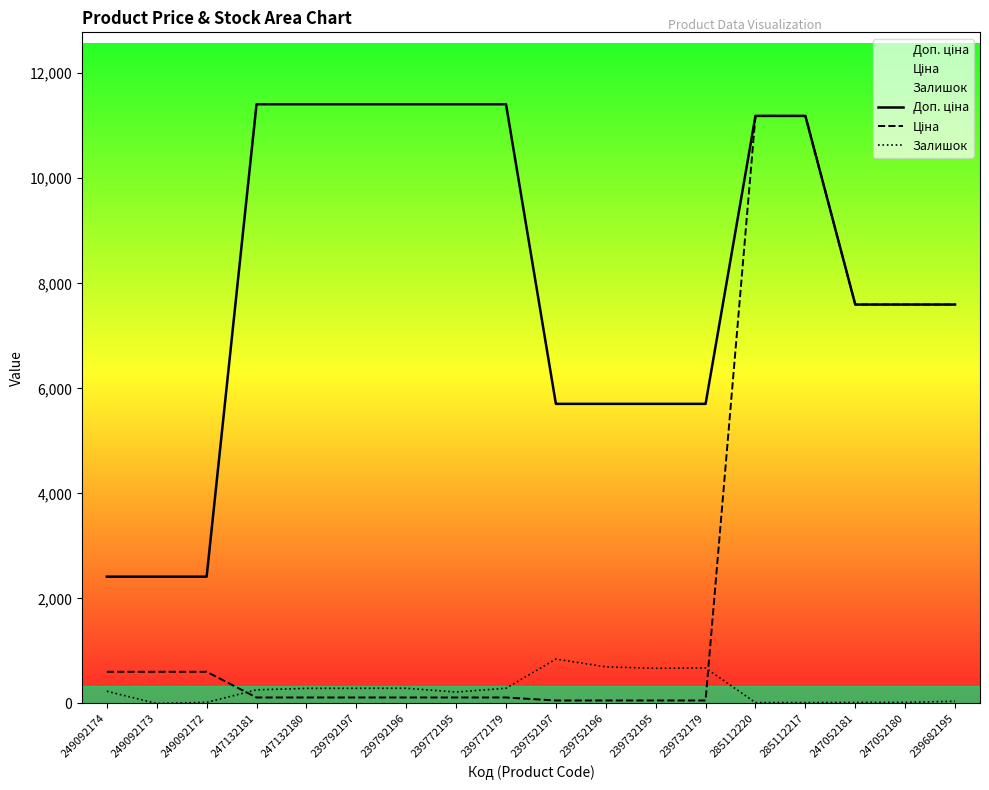

What is the label of the 3rd point from the right?

247052181